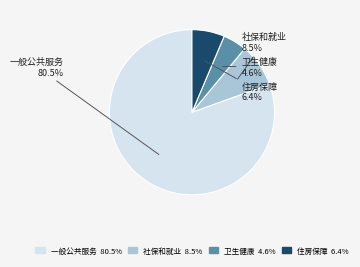

Which has a higher value, 社保和就业 or 一般公共服务?

一般公共服务